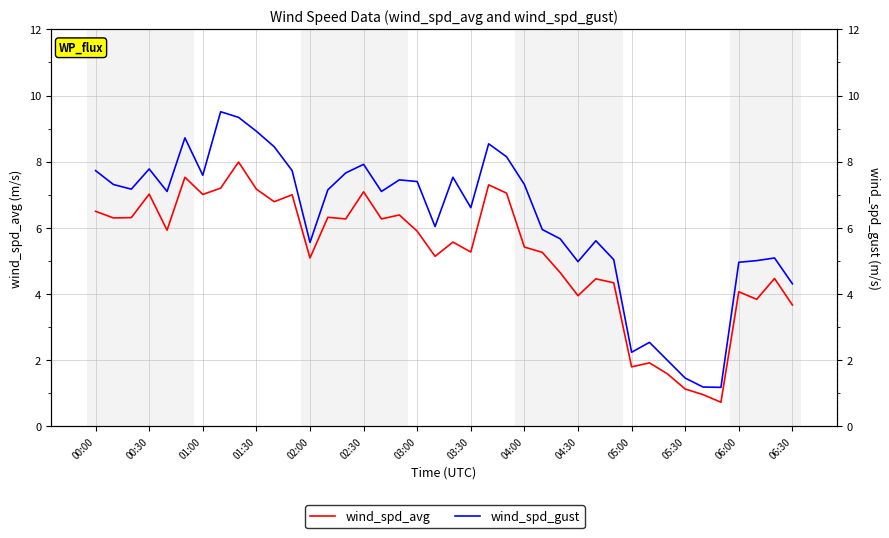

True or false: wind_spd_gust and wind_spd_avg cross at least once.

False